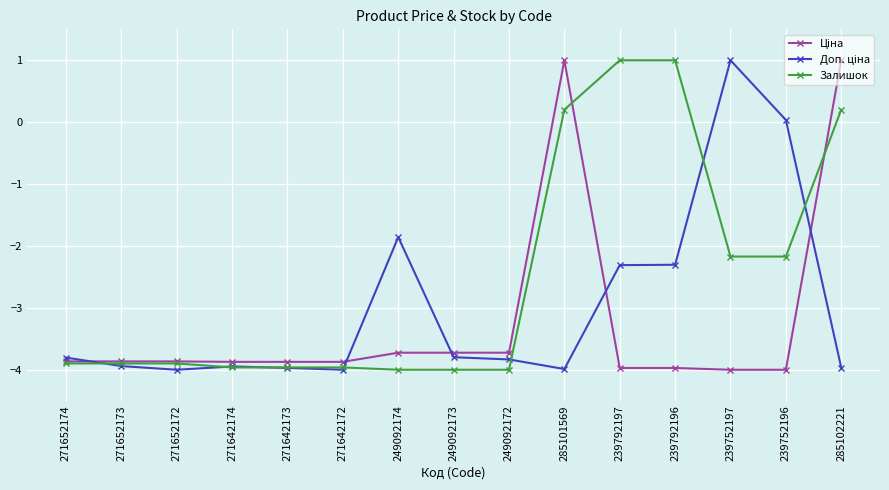

What is the maximum value shown in the chart?

1.0